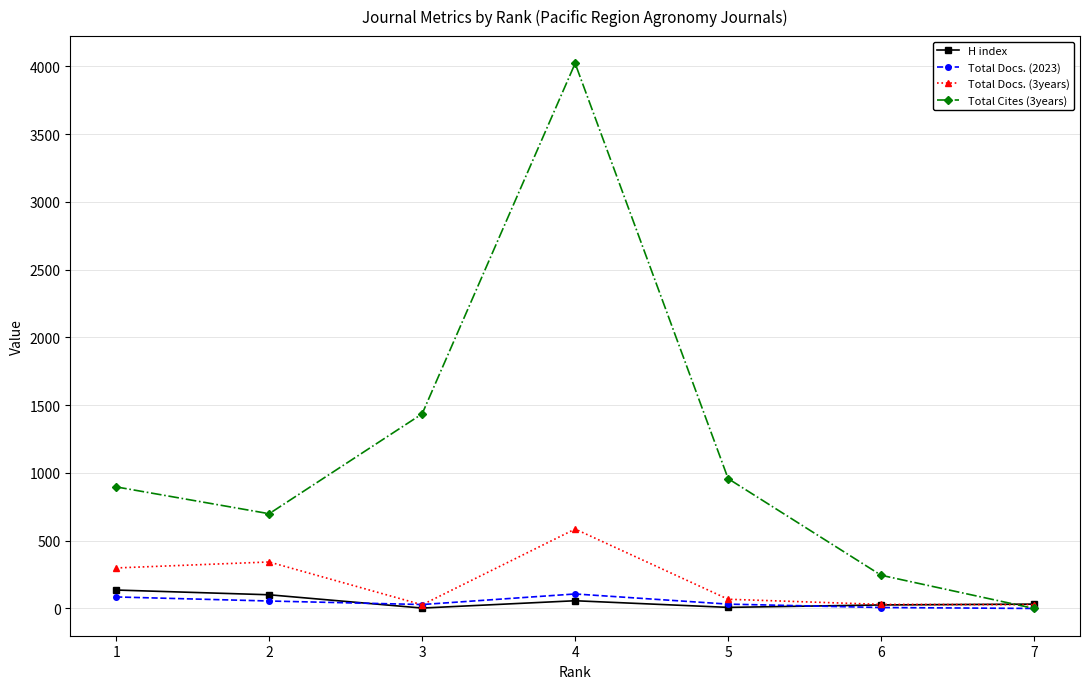

Does the chart have visible grid lines?

Yes